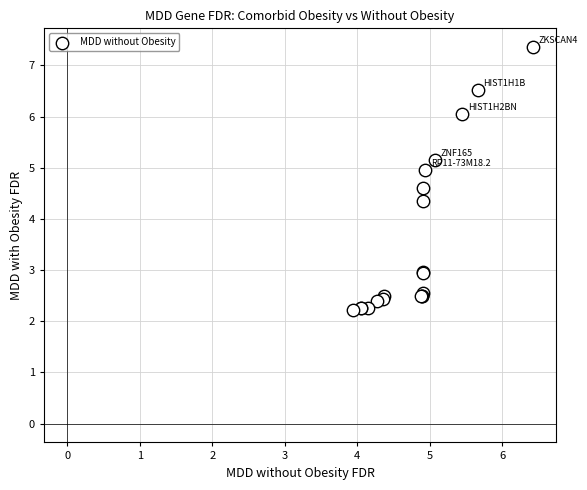

What Y value in the scatter plot is closest to 4?

4.3